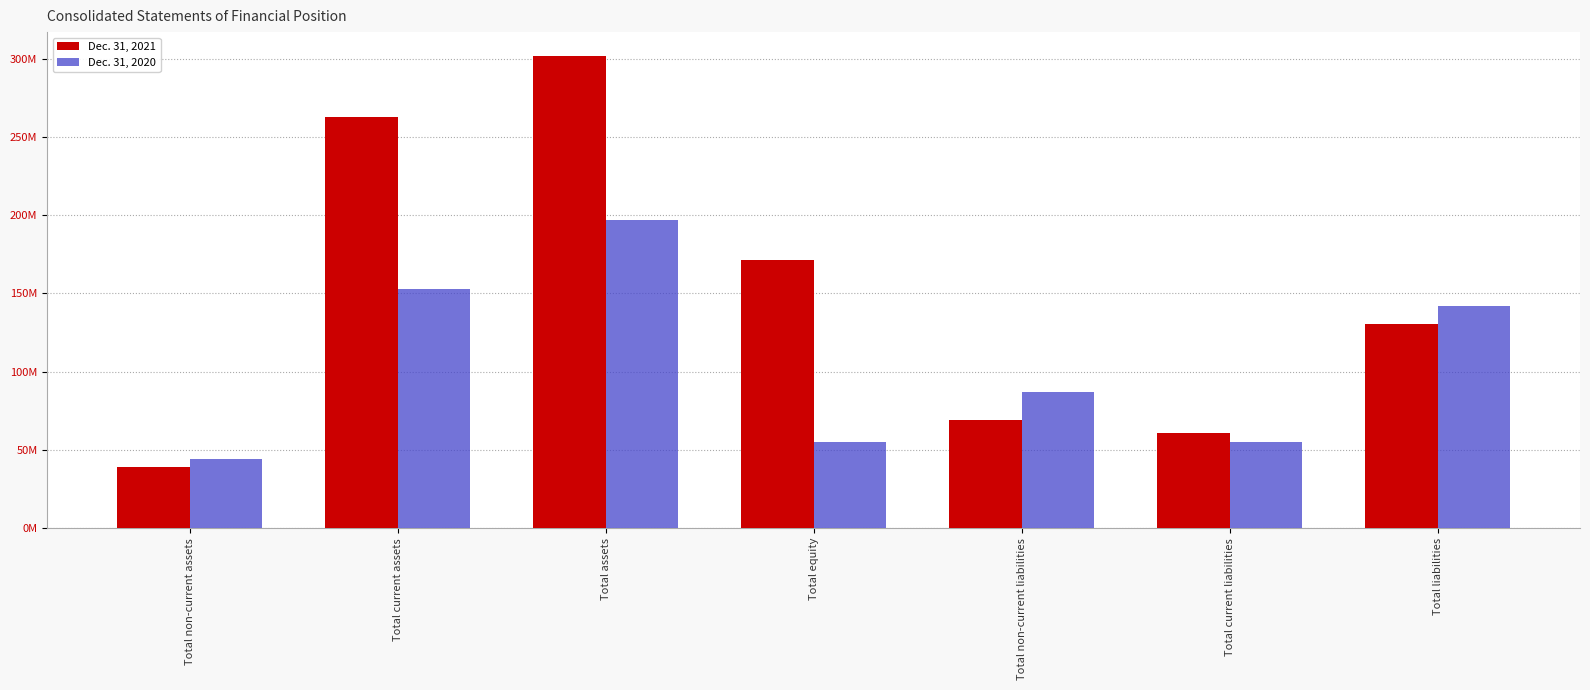

Which series changed the most between Total assets and Total equity?

Dec. 31, 2020